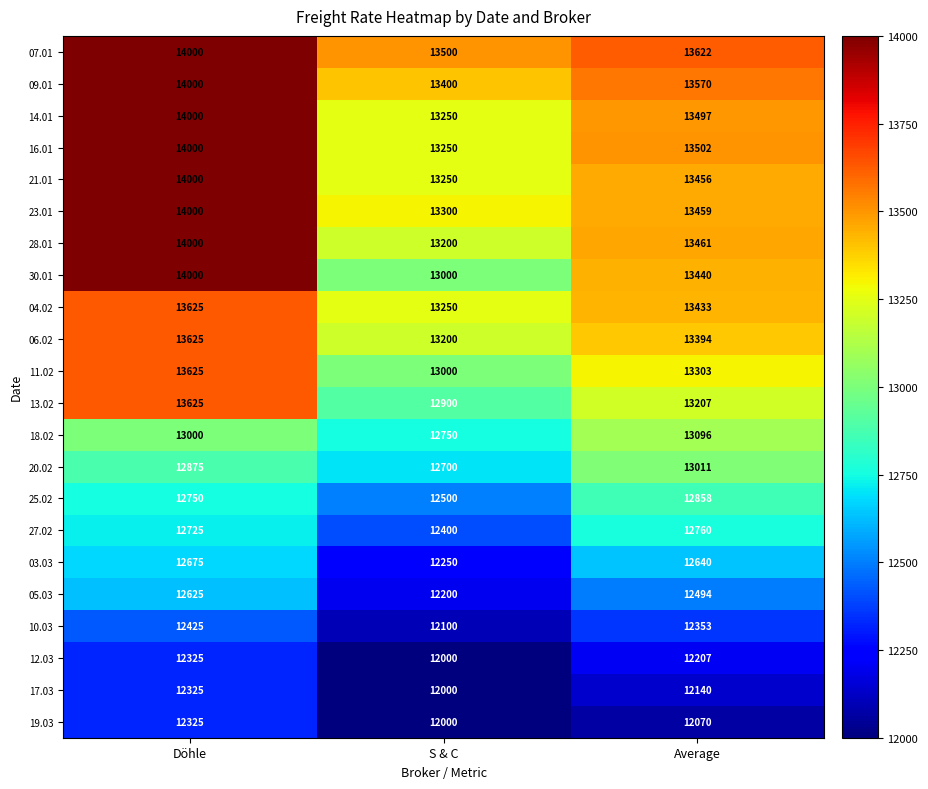

What is the difference between the 19.03 values at Average and S & C?

70